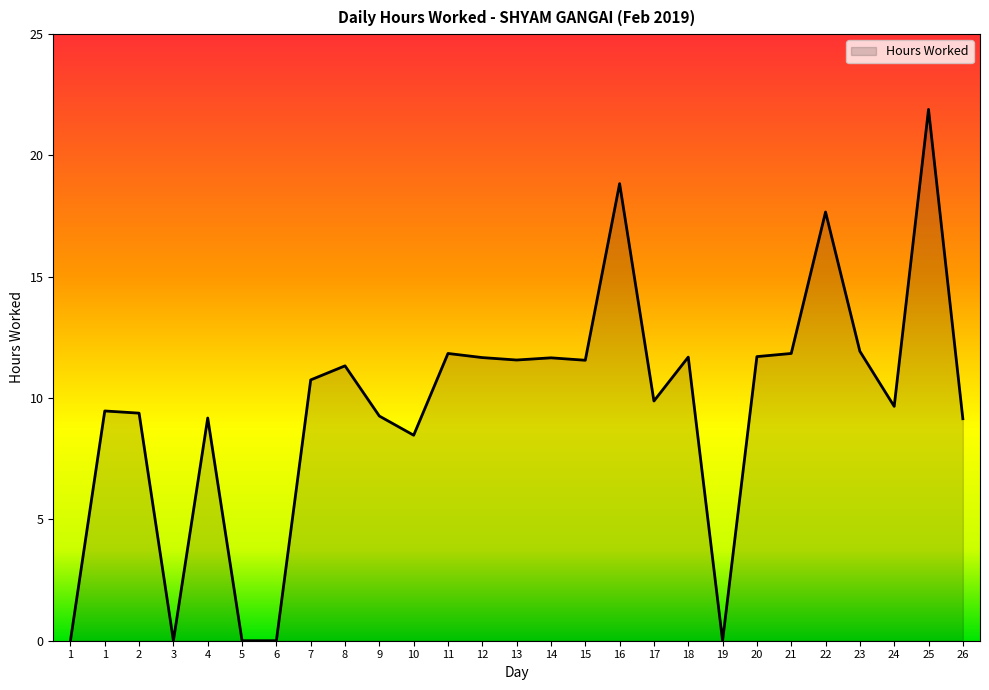

How many lines are shown in the chart?

1